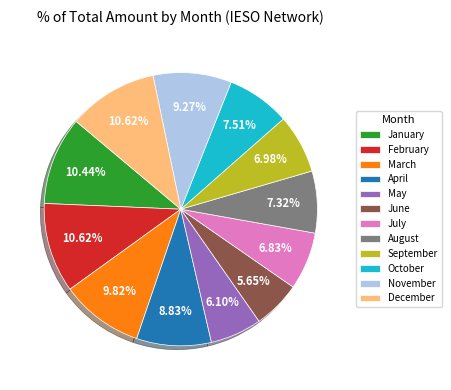

Is it true that January is 4% of the pie?

False